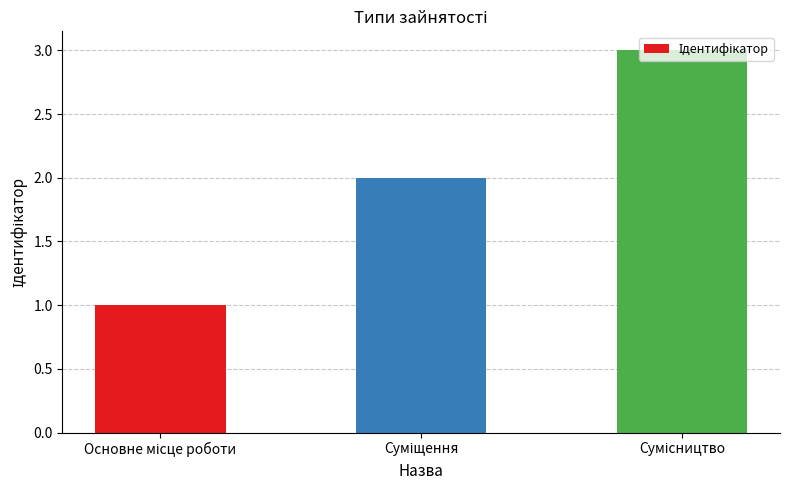

What is the sum of all values?

6